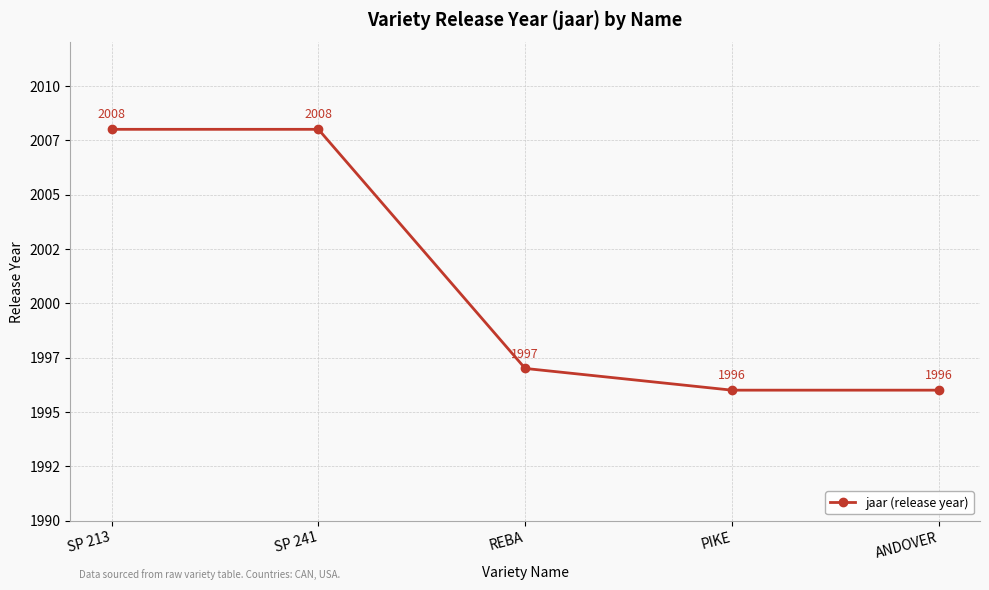

Is this an area chart (filled region under the line)?

No